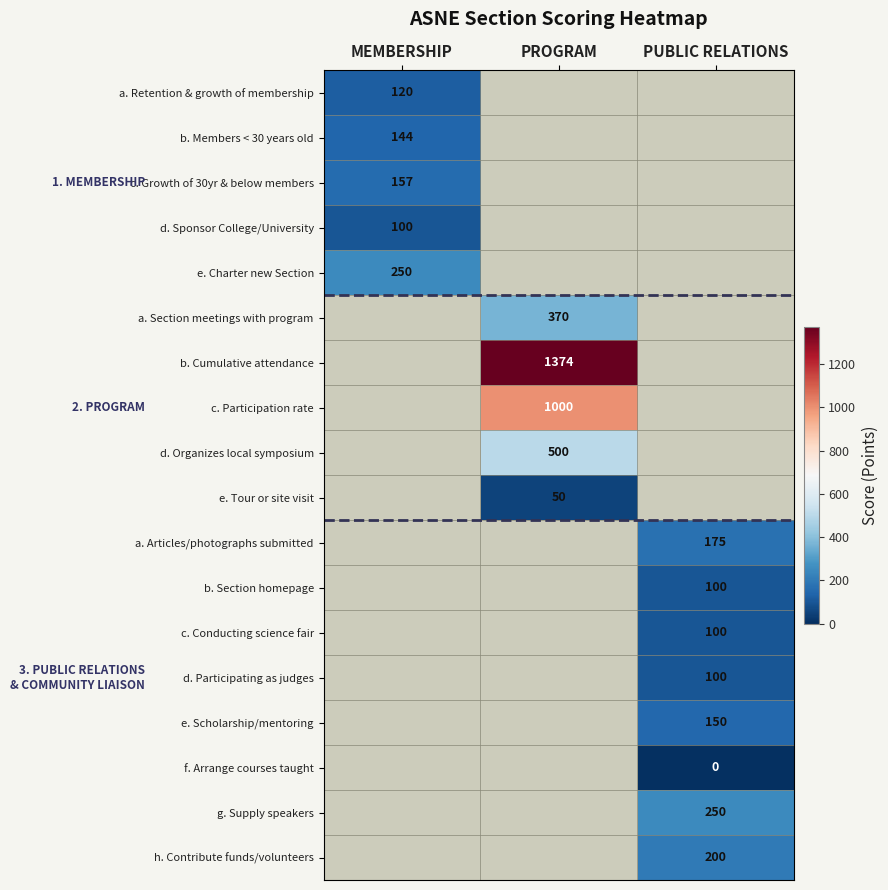

True or false: d. Participating as judges has a value of 100 at PUBLIC RELATIONS.

True